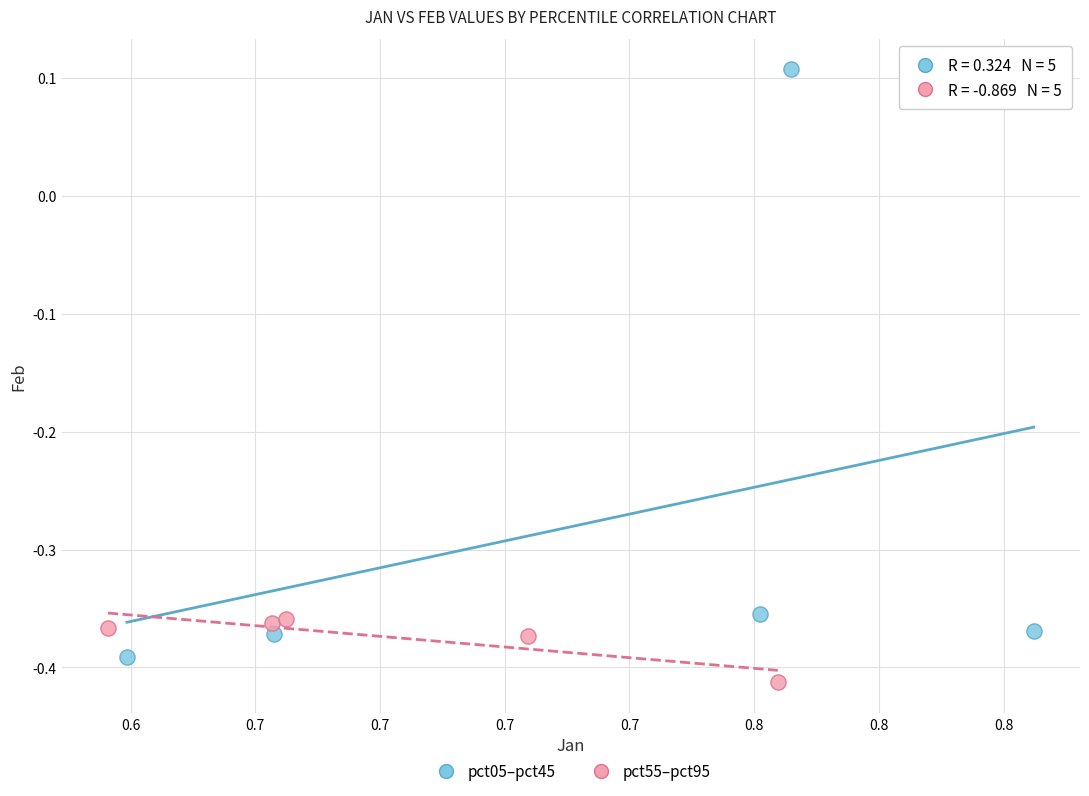

Which series reaches the maximum Y coordinate?

pct05–pct45